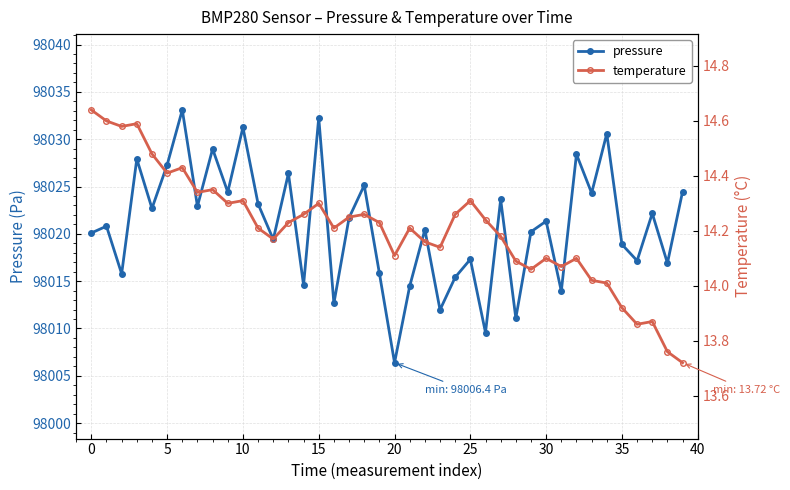

What is the sum of all temperature values?

568.3